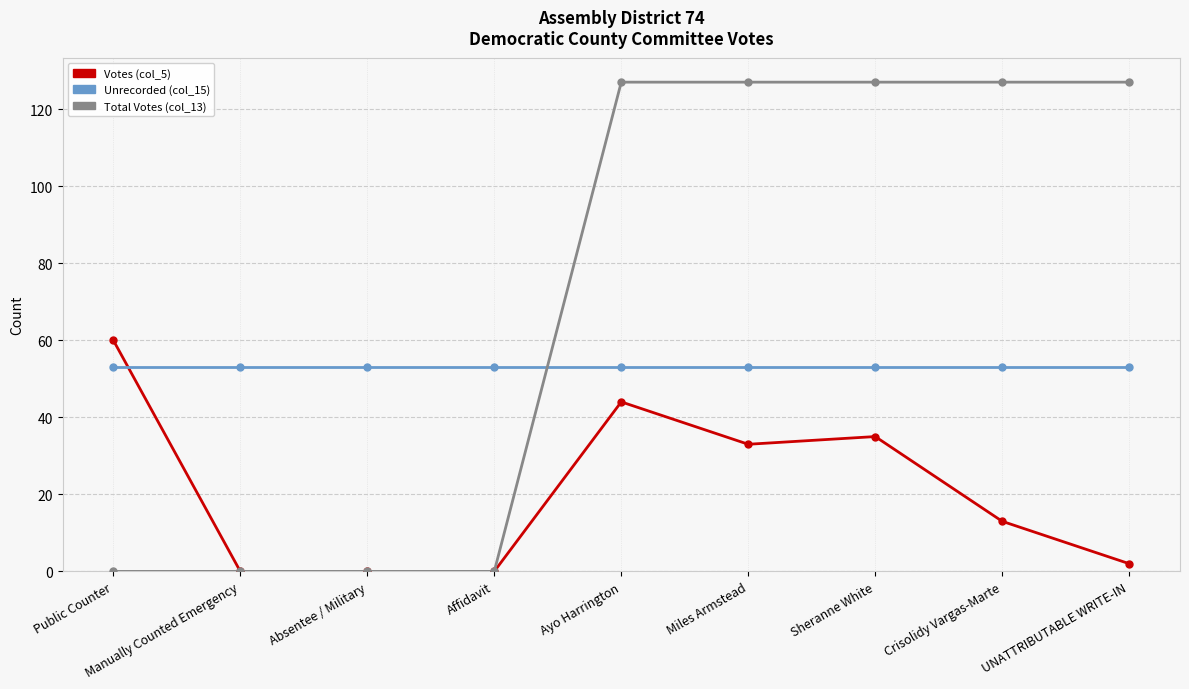

Reading right to left, transcribe all the data shown in this chart.

Votes (col_5): UNATTRIBUTABLE WRITE-IN=2	Crisolidy Vargas-Marte=13	Sheranne White=35	Miles Armstead=33	Ayo Harrington=44	Affidavit=0	Absentee / Military=0	Manually Counted Emergency=0	Public Counter=60
Unrecorded (col_15): UNATTRIBUTABLE WRITE-IN=53	Crisolidy Vargas-Marte=53	Sheranne White=53	Miles Armstead=53	Ayo Harrington=53	Affidavit=53	Absentee / Military=53	Manually Counted Emergency=53	Public Counter=53
Total Votes (col_13): UNATTRIBUTABLE WRITE-IN=127	Crisolidy Vargas-Marte=127	Sheranne White=127	Miles Armstead=127	Ayo Harrington=127	Affidavit=0	Absentee / Military=0	Manually Counted Emergency=0	Public Counter=0